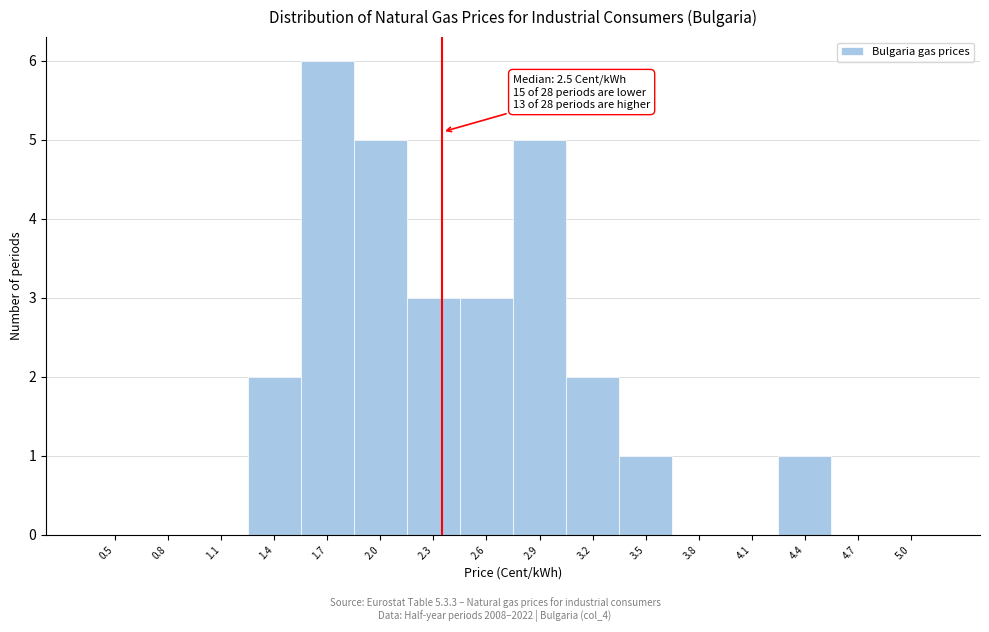

Reading left to right, transcribe all the data shown in this chart.

0.5=0	0.8=0	1.1=0	1.4=2	1.7=6	2.0=5	2.3=3	2.6=3	2.9=5	3.2=2	3.5=1	3.8=0	4.1=0	4.4=1	4.7=0	5.0=0